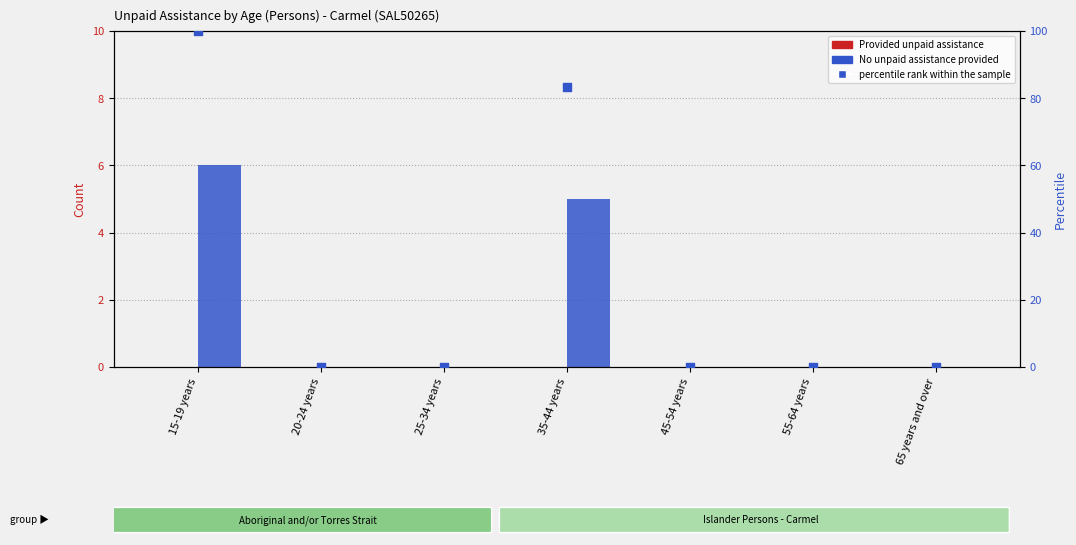

Which series has the largest total across all categories?

percentile rank within the sample